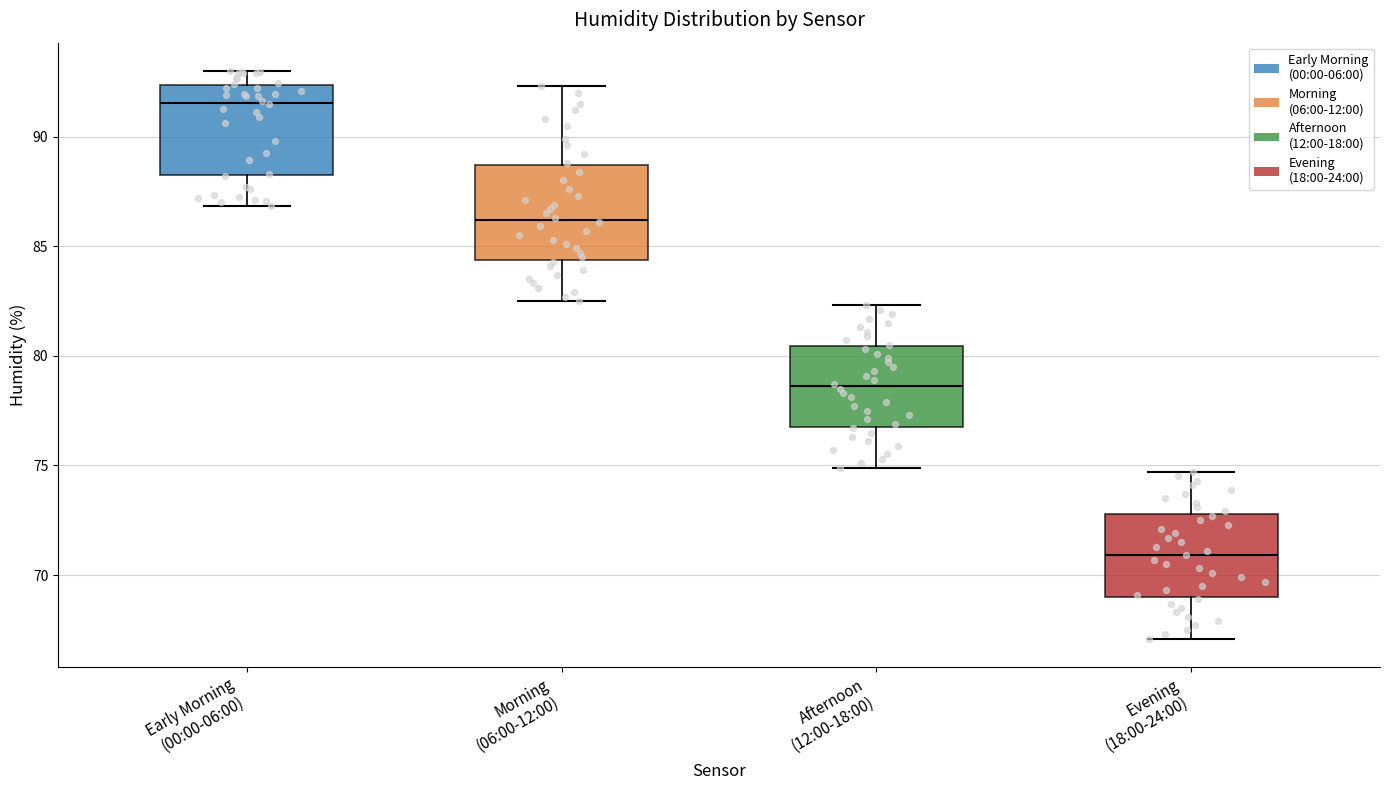

Which box's median line is the lowest?

Evening (18:00-24:00)